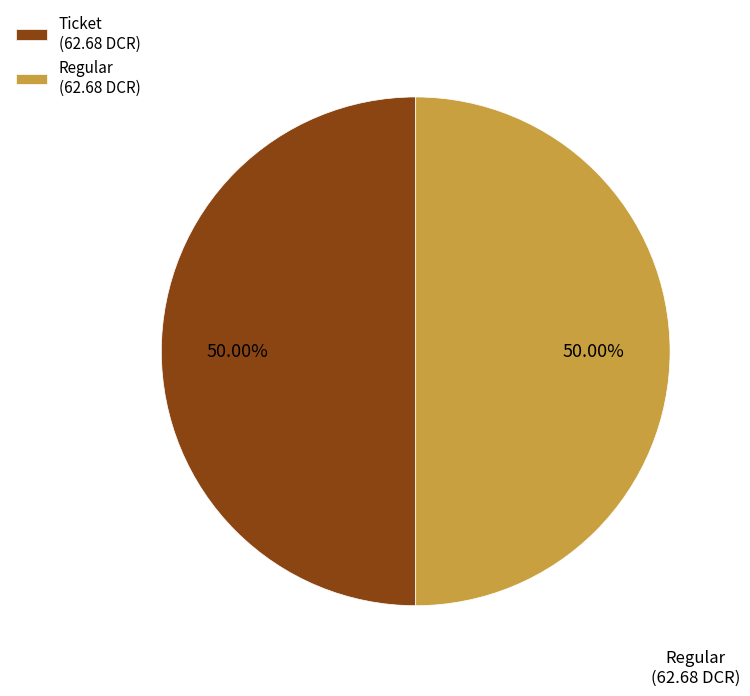

Approximately how many times larger is the value at Regular (62.68 DCR) compared to Ticket (62.68 DCR)?

1.0